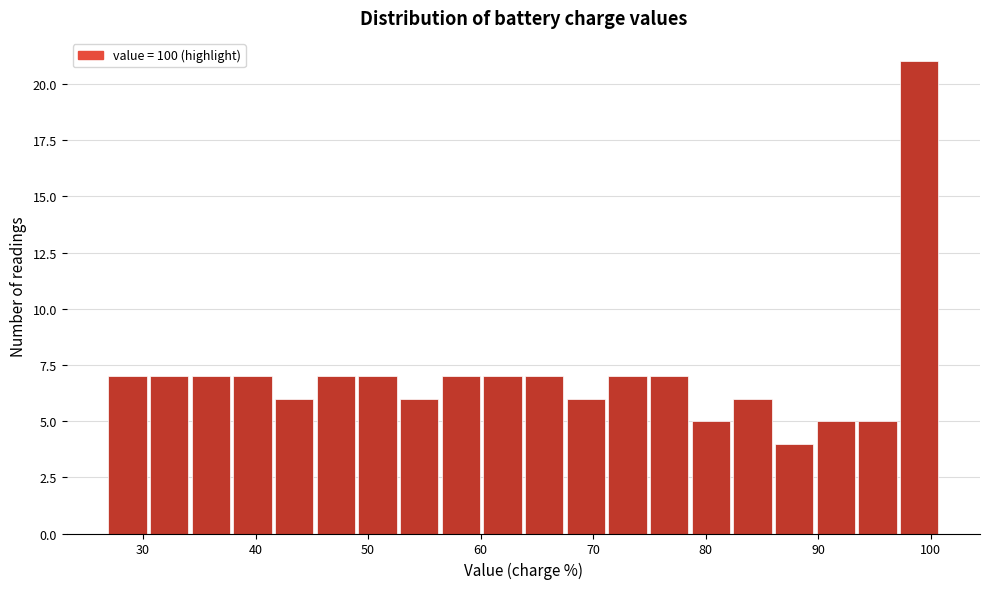

Read against the x-axis, roughly where is the centre of the tallest bar?

99